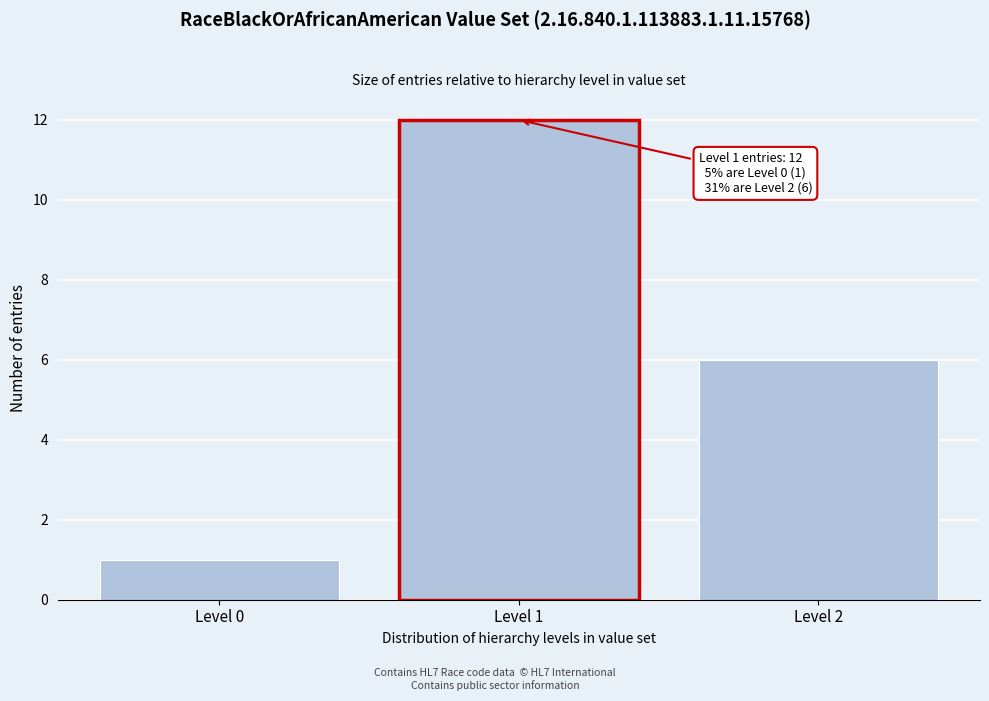

Which range on the x-axis has the tallest bar?

0.5 to 1.5